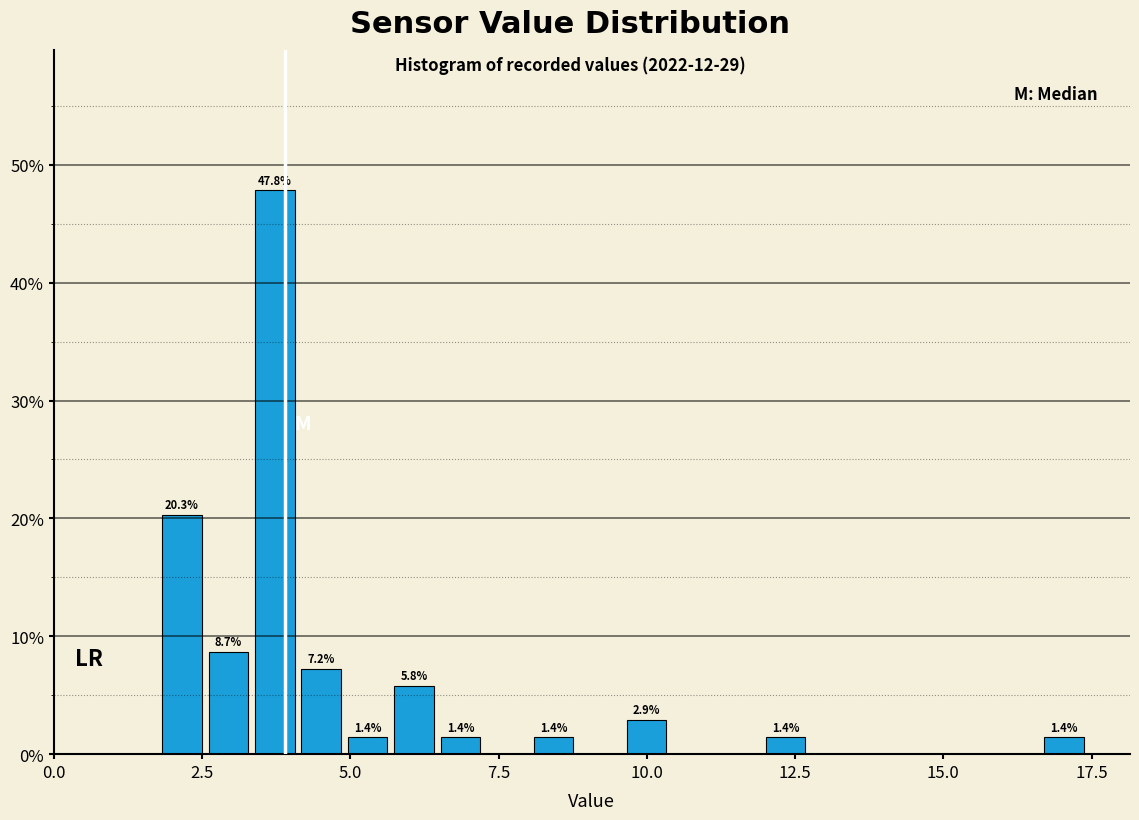

Read against the x-axis, roughly where is the centre of the tallest bar?

3.5